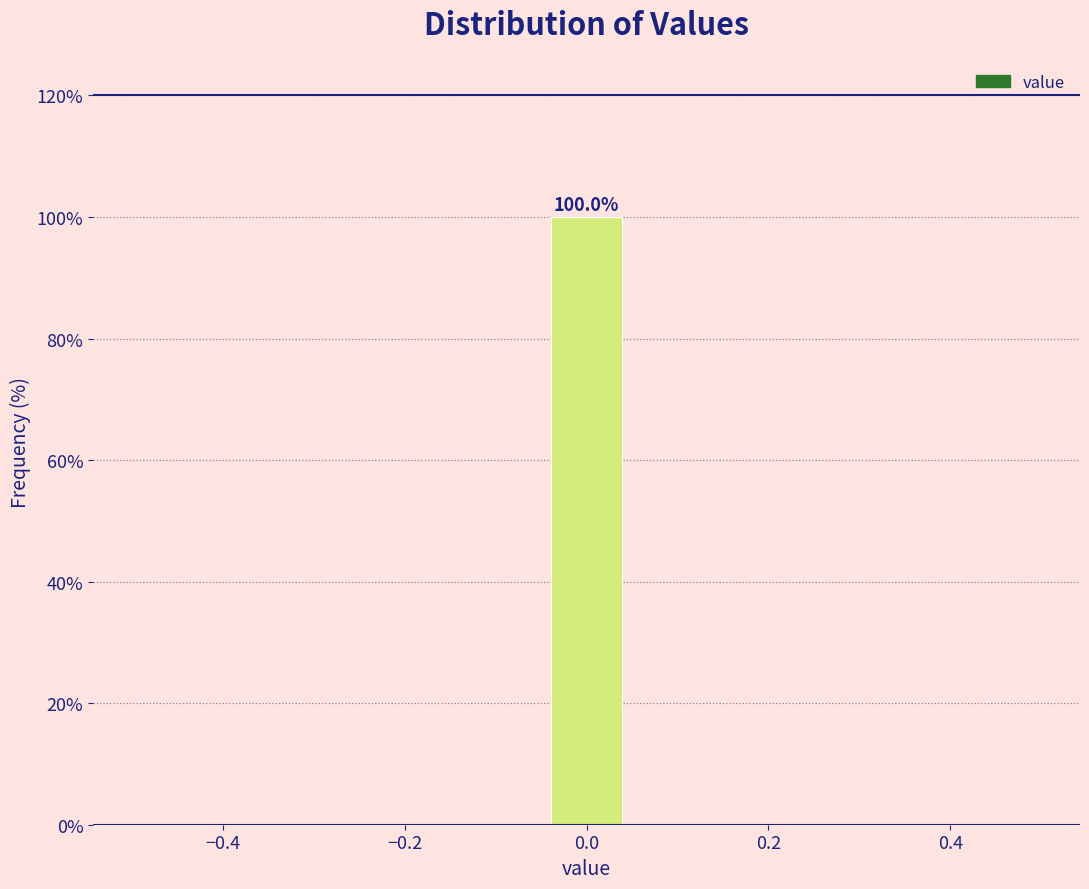

Over which range of the x-axis is the bar tallest?

-0.04 to 0.04